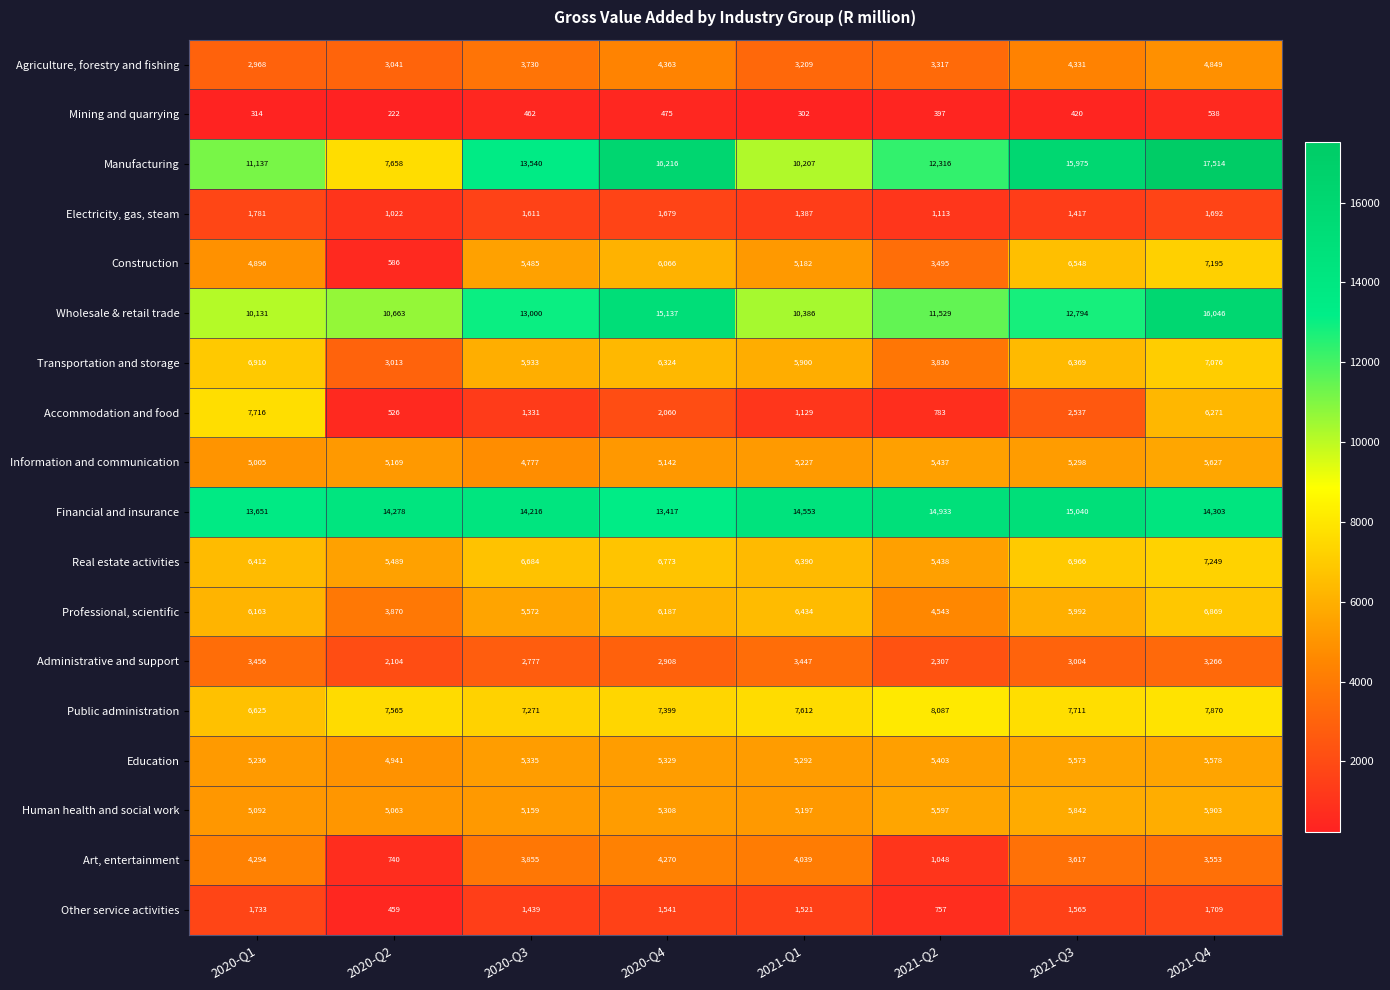

Rank the series at 2021-Q3 from highest to lowest value.

Manufacturing, Financial and insurance, Wholesale & retail trade, Public administration, Real estate activities, Construction, Transportation and storage, Professional, scientific, Human health and social work, Education, Information and communication, Agriculture, forestry and fishing, Art, entertainment, Administrative and support, Accommodation and food, Other service activities, Electricity, gas, steam, Mining and quarrying